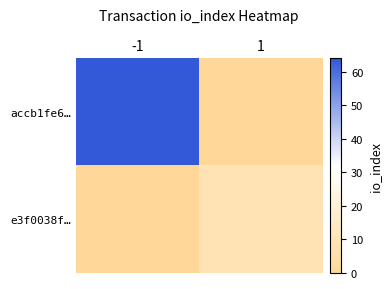

Rank the series by their maximum value, from highest to lowest.

accb1fe6…, e3f0038f…